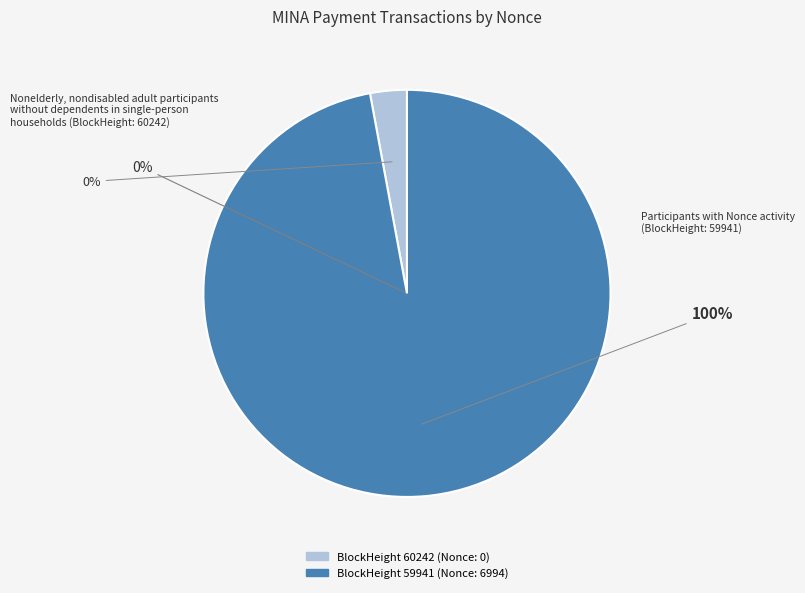

What percentage do 60242 and 59941 together represent?

100.0%